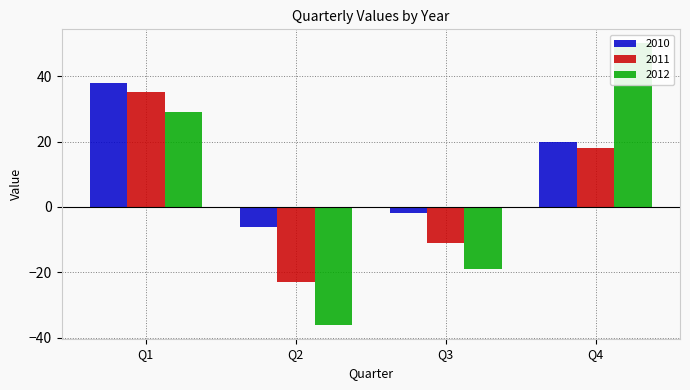

What is the value of the 2011 bar at the 2nd from the left?

-23